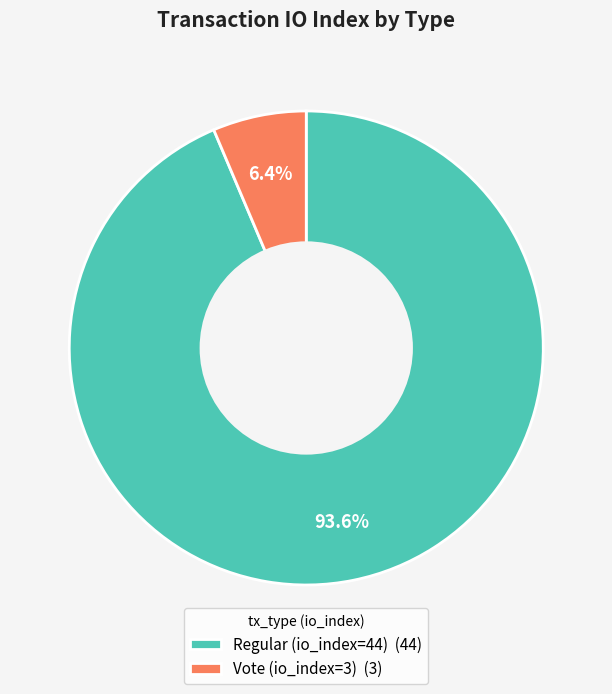

Count the number of slices in the pie.

2